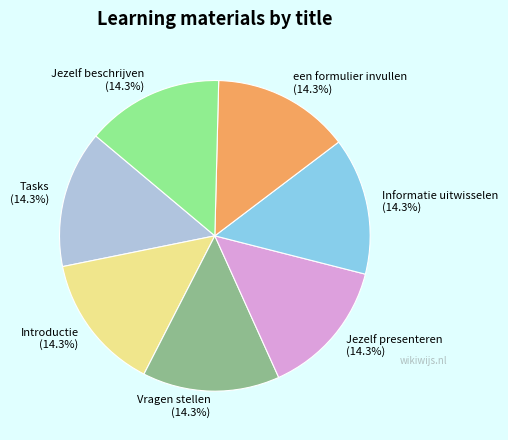

To the nearest percent, what percentage of the pie is Informatie uitwisselen?

14%